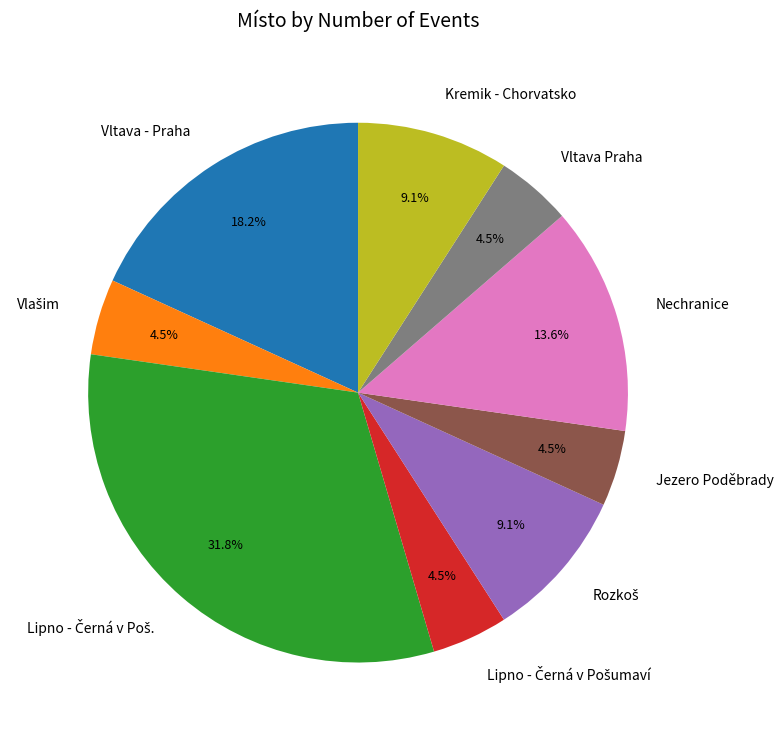

What is the ratio of the value at Vltava - Praha to the value at Vltava Praha?

4.0